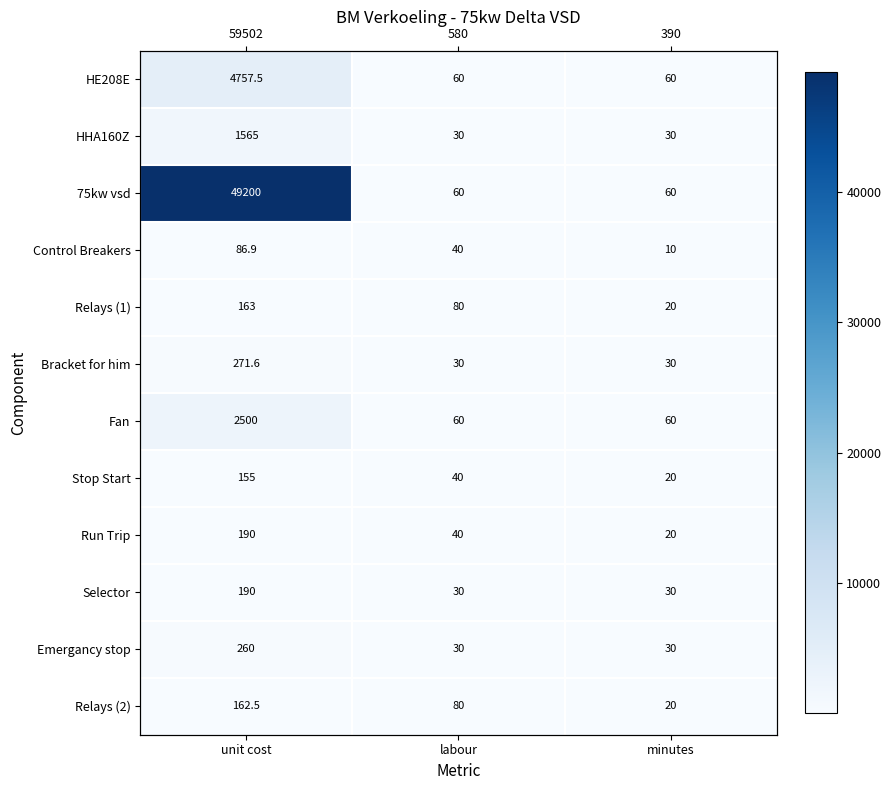

List the labels in order of Control Breakers value, smallest first.

minutes, labour, unit cost